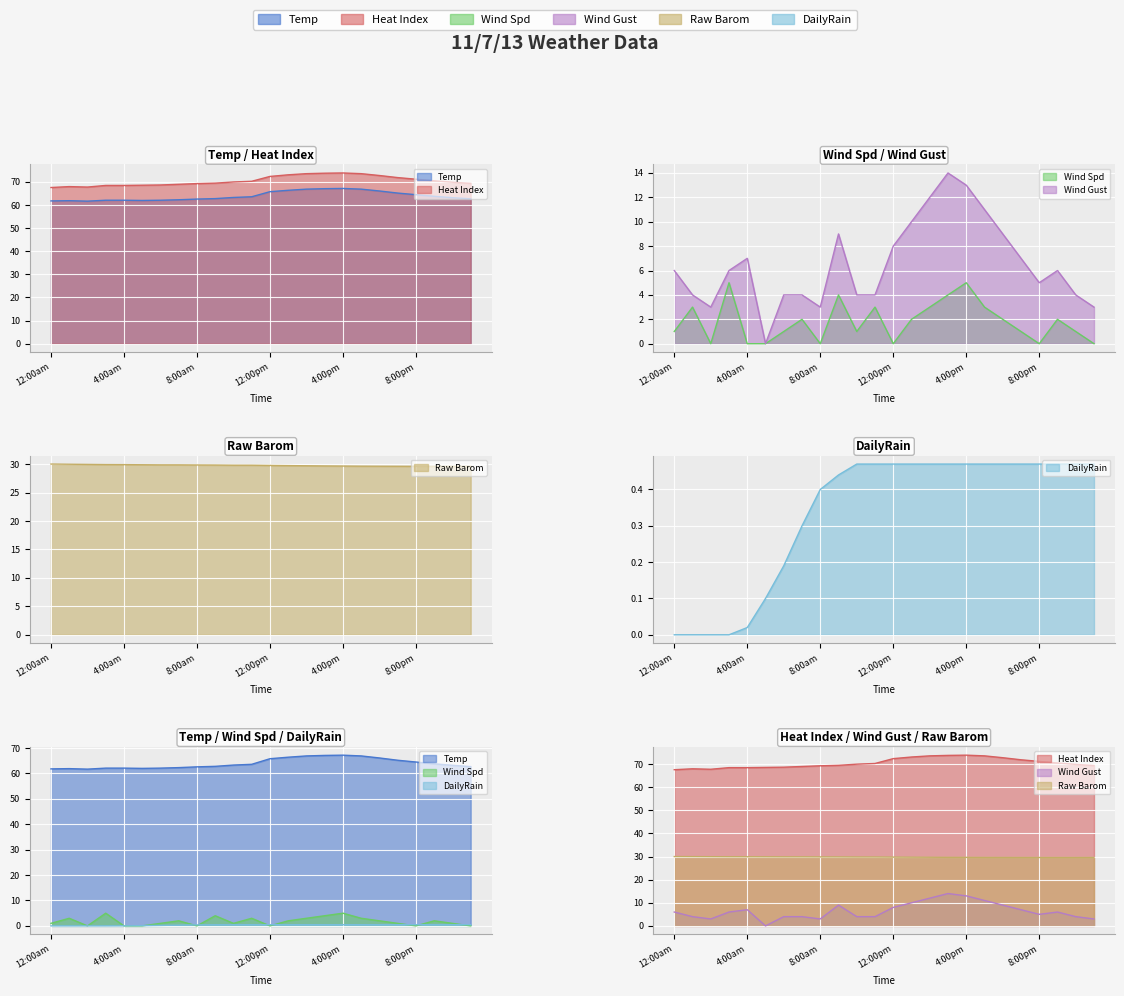

True or false: Wind Gust has more than 1 points higher than both neighbors.

True